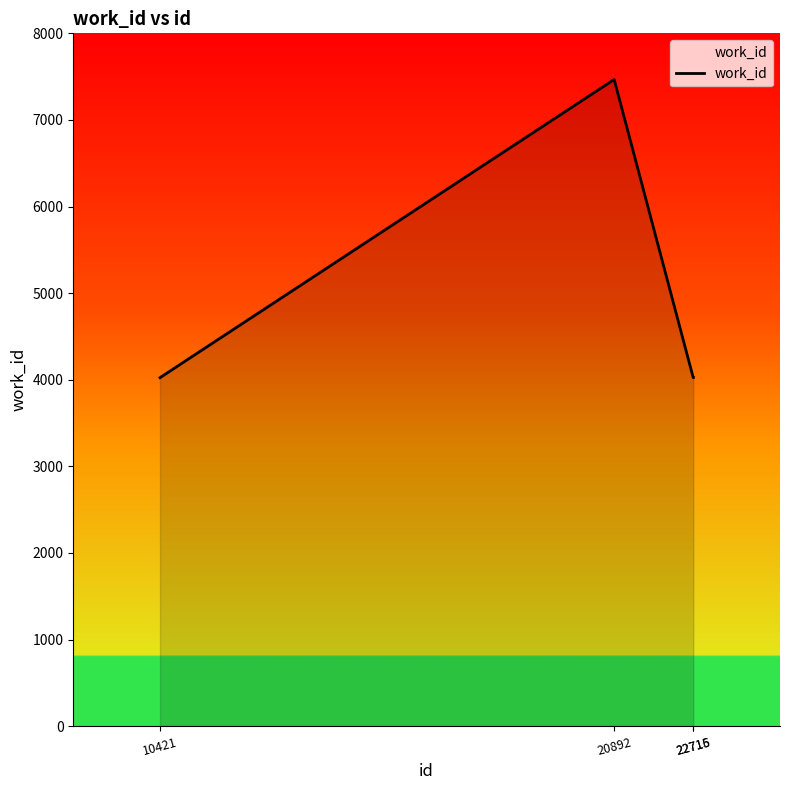

What is the difference between the values at 22716 and 20892?

3443